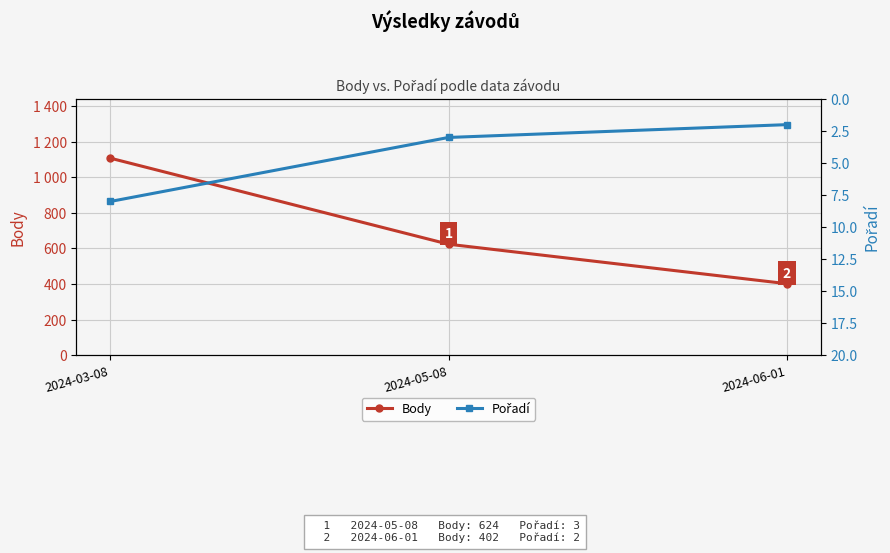

What is the highest value of the Body series?

1108